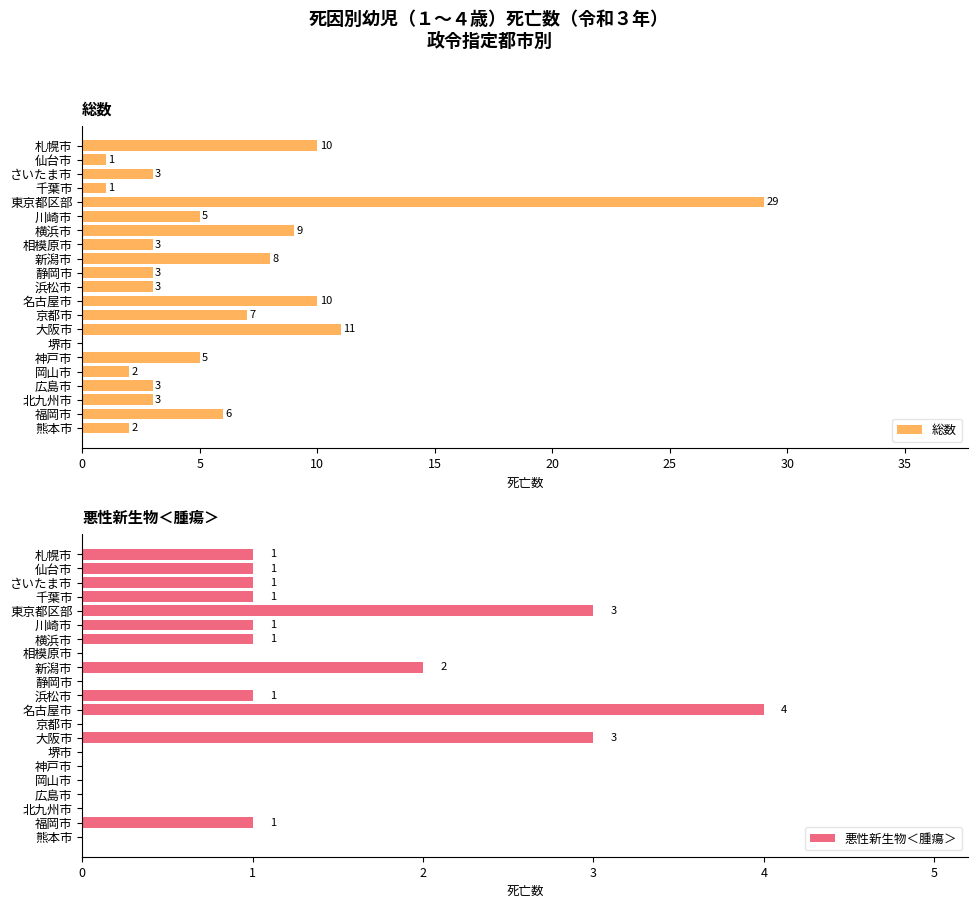

The 総数 series shows 7 at 名古屋市. True or false?

False